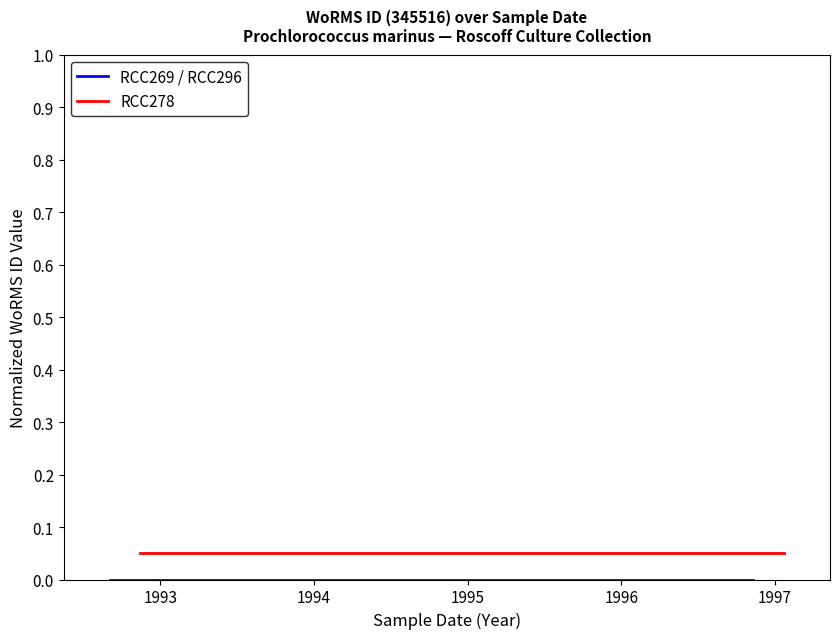

Which series has the largest range (max minus min)?

RCC269 / RCC296